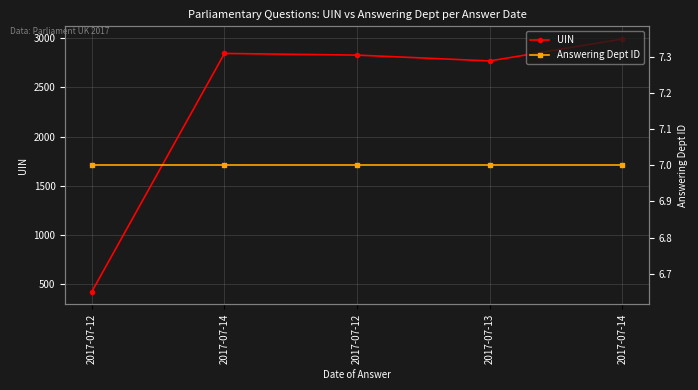

At which label is UIN closest to 1707?

2017-07-13